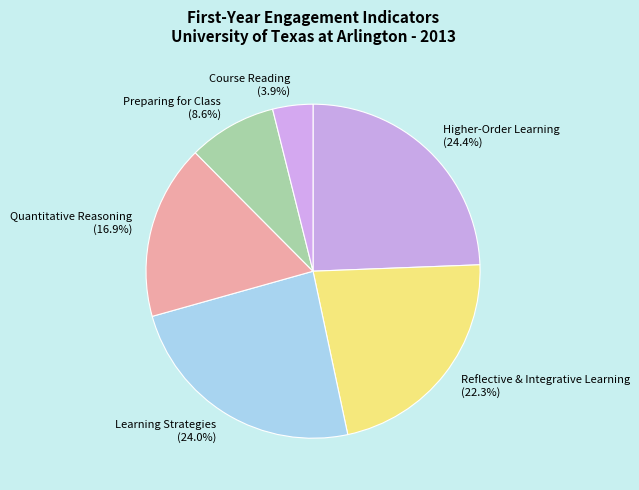

Is the sum of Higher-Order Learning (24.4%) and Course Reading (3.9%) greater than half?

No